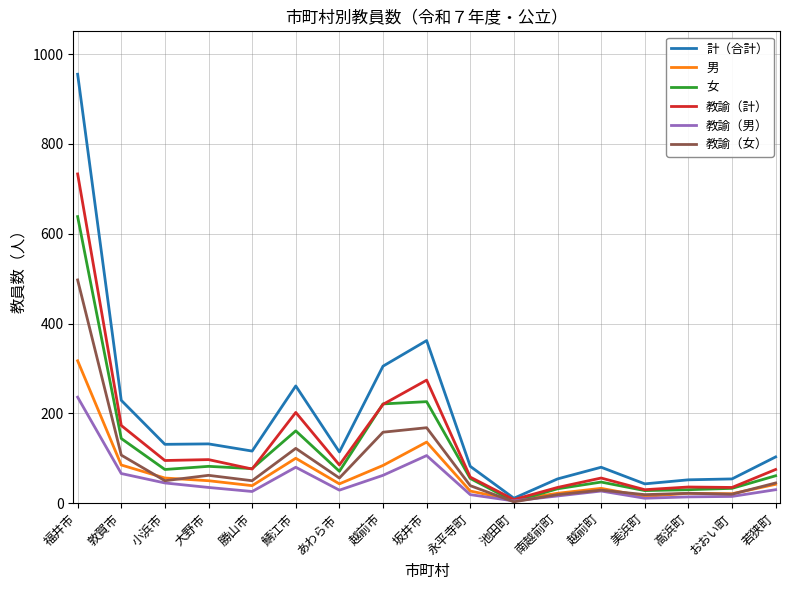

List the series in order of their peak value, highest first.

計（合計）, 教諭（計）, 女, 教諭（女）, 男, 教諭（男）